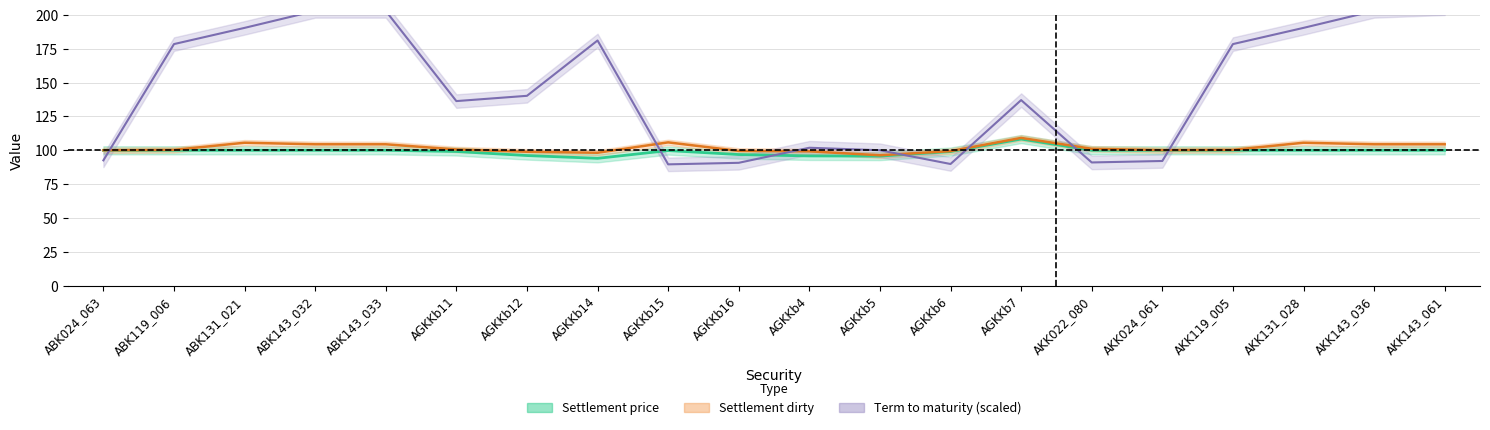

True or false: Settlement dirty and Settlement price cross at least once.

False